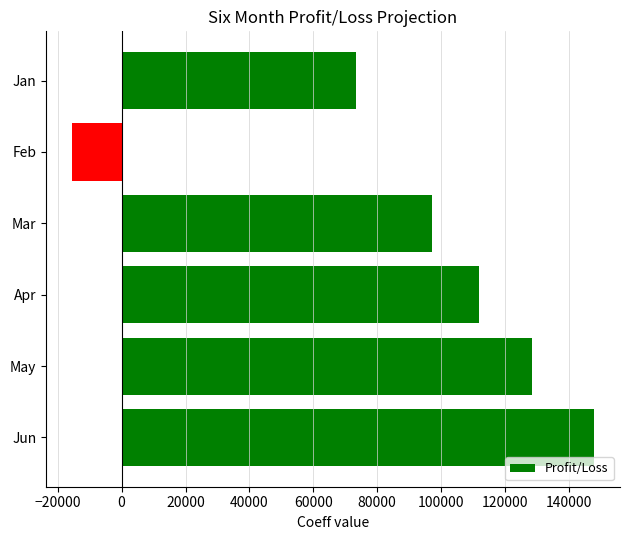

What is the greatest value displayed?

147834.8